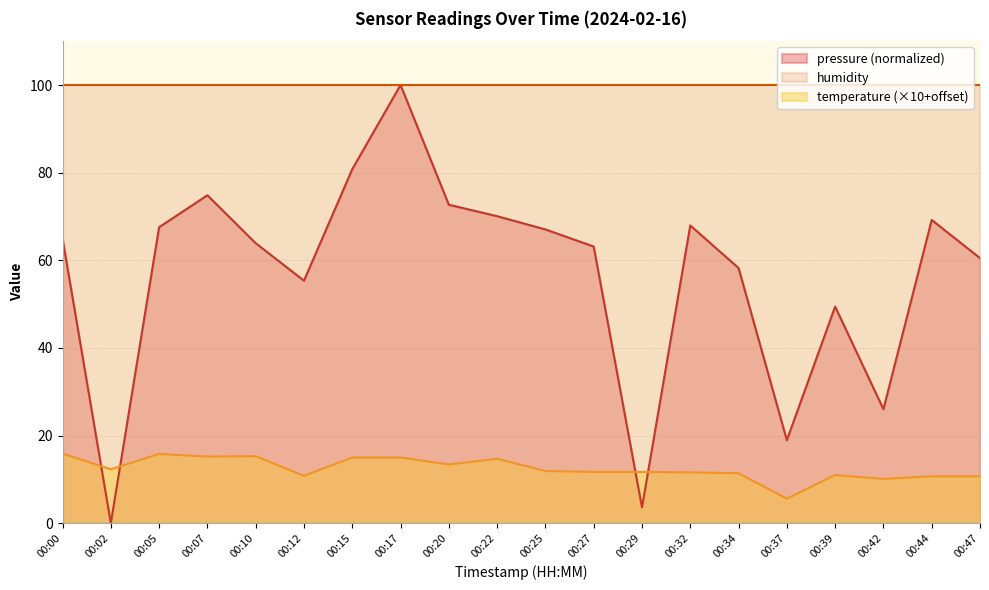

List the labels in order of temperature value, smallest first.

00:37, 00:42, 00:44, 00:47, 00:12, 00:39, 00:34, 00:32, 00:27, 00:29, 00:25, 00:02, 00:20, 00:22, 00:15, 00:17, 00:07, 00:10, 00:05, 00:00